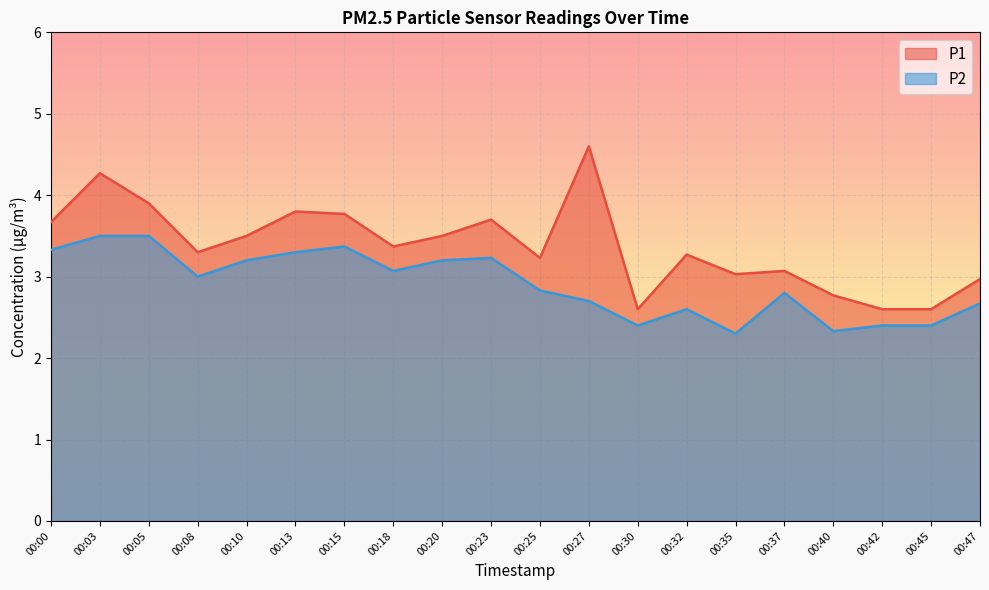

What are all the series names shown in the legend?

P1, P2